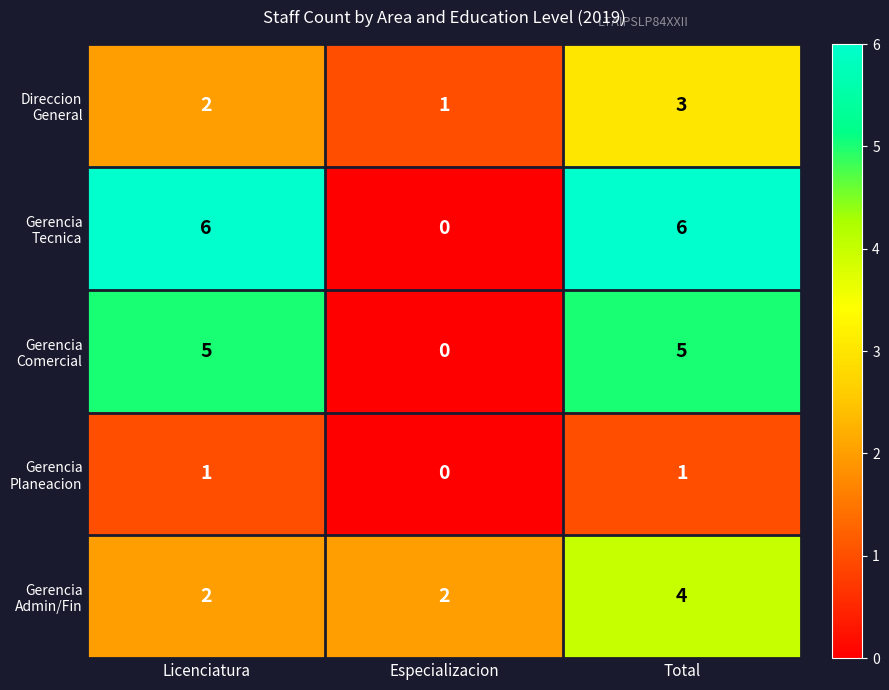

What is the spread (max minus min) of values at Licenciatura?

5